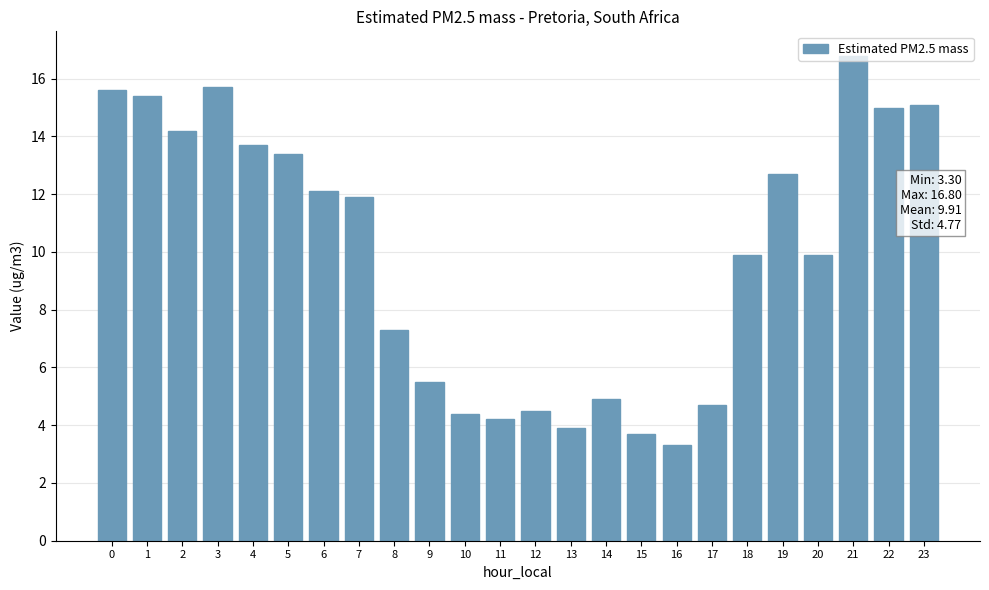

What is the minimum value shown in the chart?

3.3